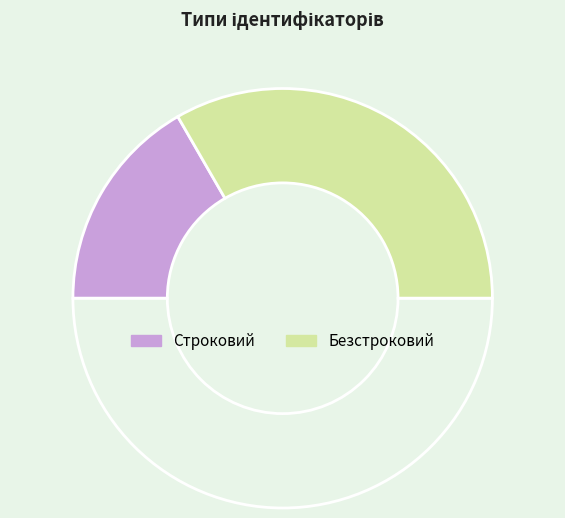

How many segments does this pie chart have?

3